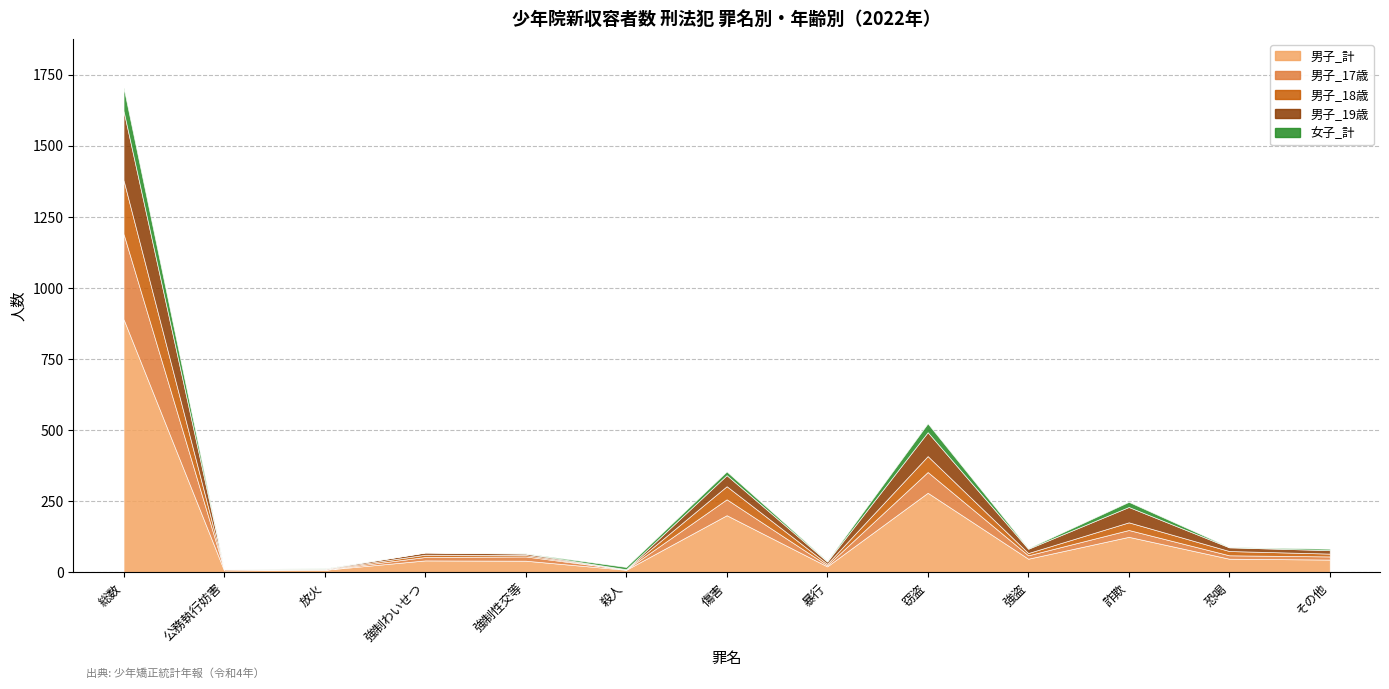

Is the value of 男子_17歳 at 強盗 greater than the value of 女子_計 at 強制わいせつ?

Yes